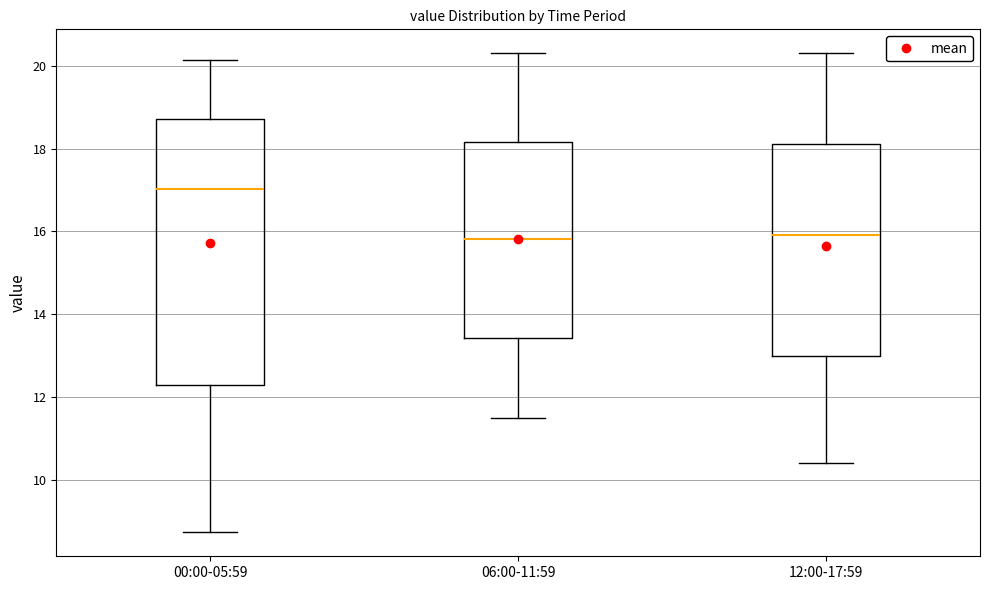

Comparing the boxes themselves (not the whiskers), which one is the tallest?

00:00-05:59